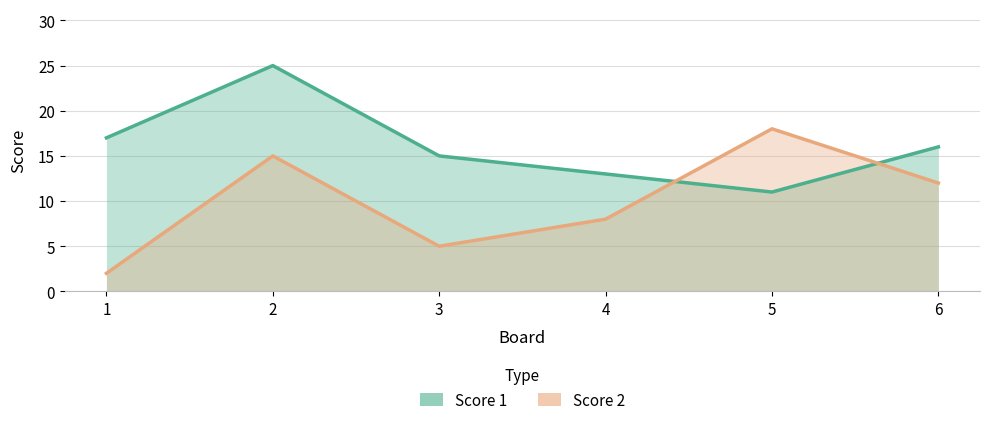

What is the spread (max minus min) of values at 2?

10